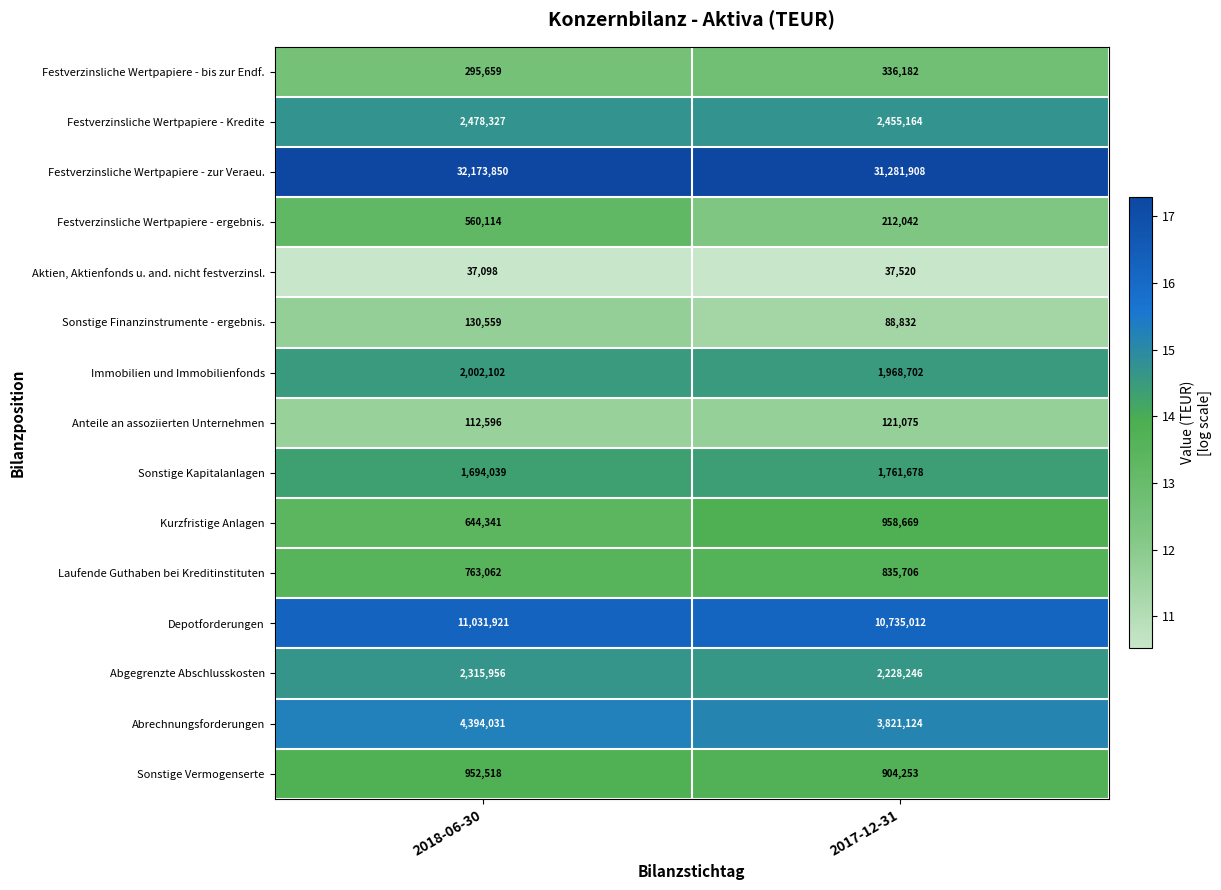

What is the approximate value of Sonstige Vermogenserte at 2017-12-31?

904253